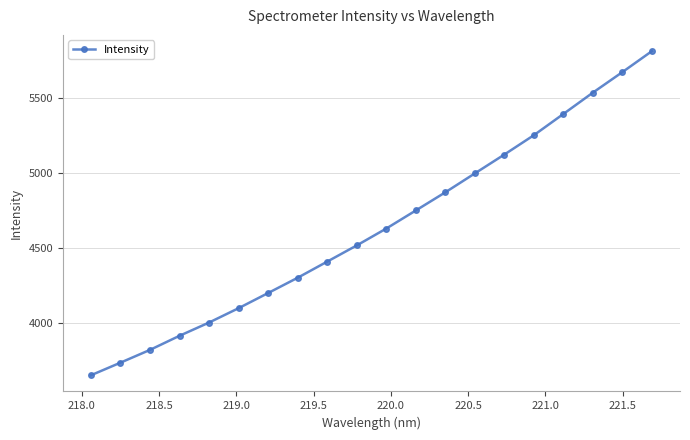

What is the value of the 6th point from the left?

4098.6